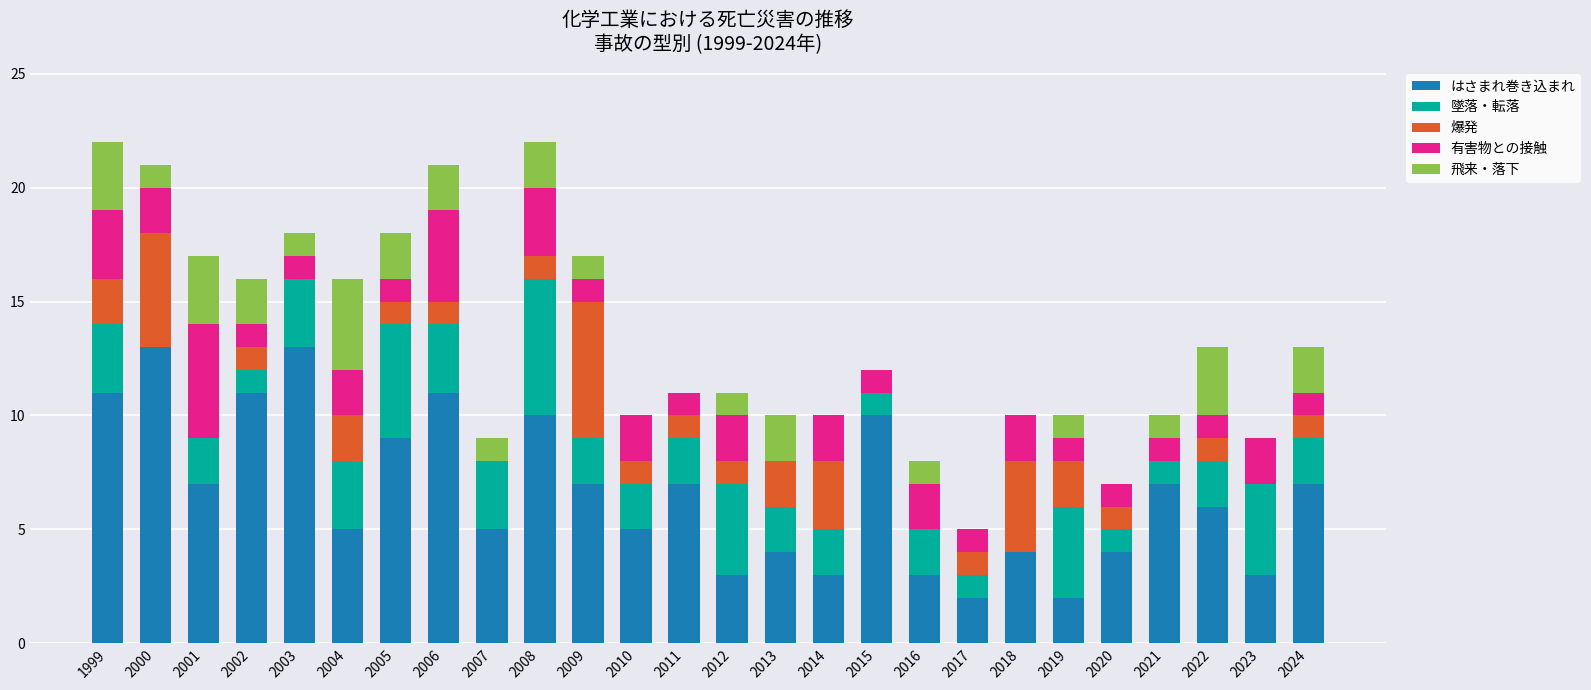

The はさまれ巻き込まれ series shows 13 at 2000. True or false?

True